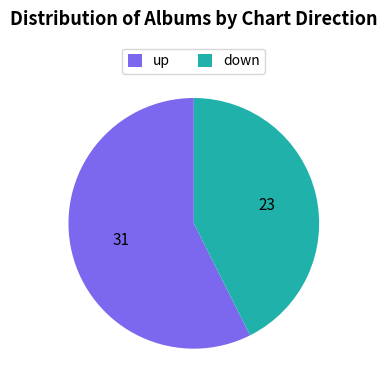

Is the sum of up and down greater than half?

Yes